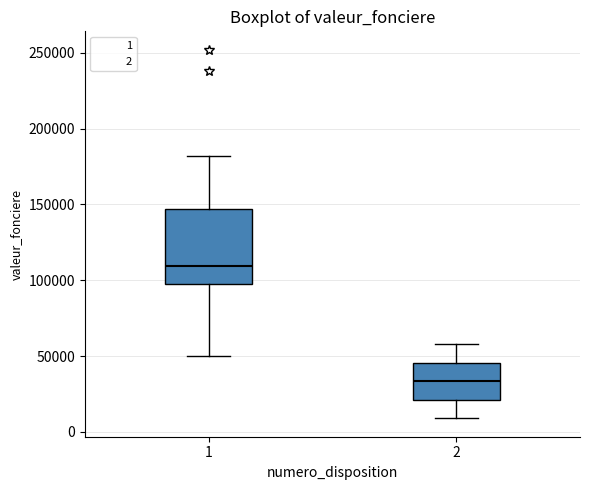

Which box is the tallest, from its lower edge to its upper edge?

1